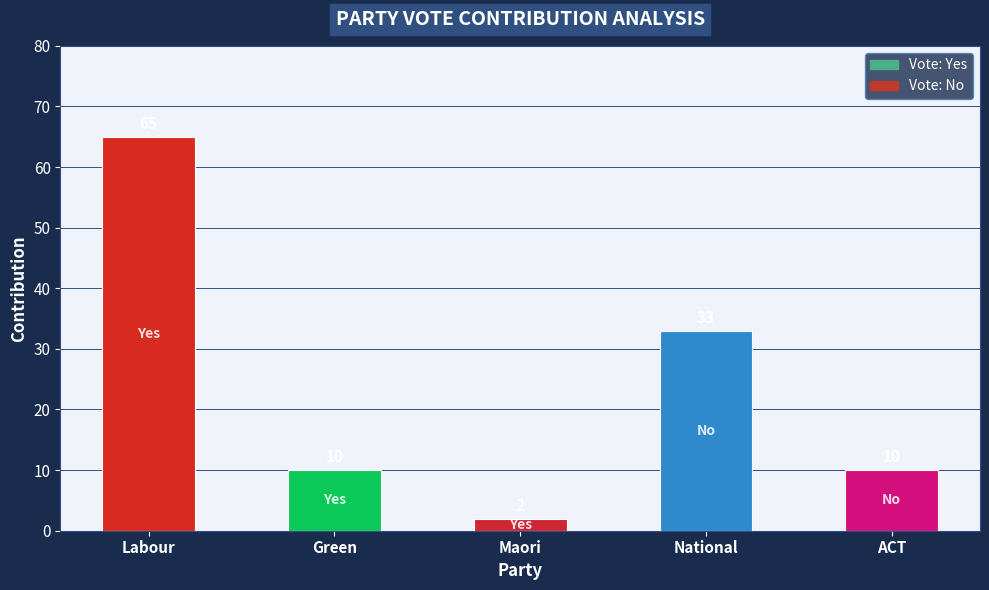

Is it true that the value at Labour is 65?

True